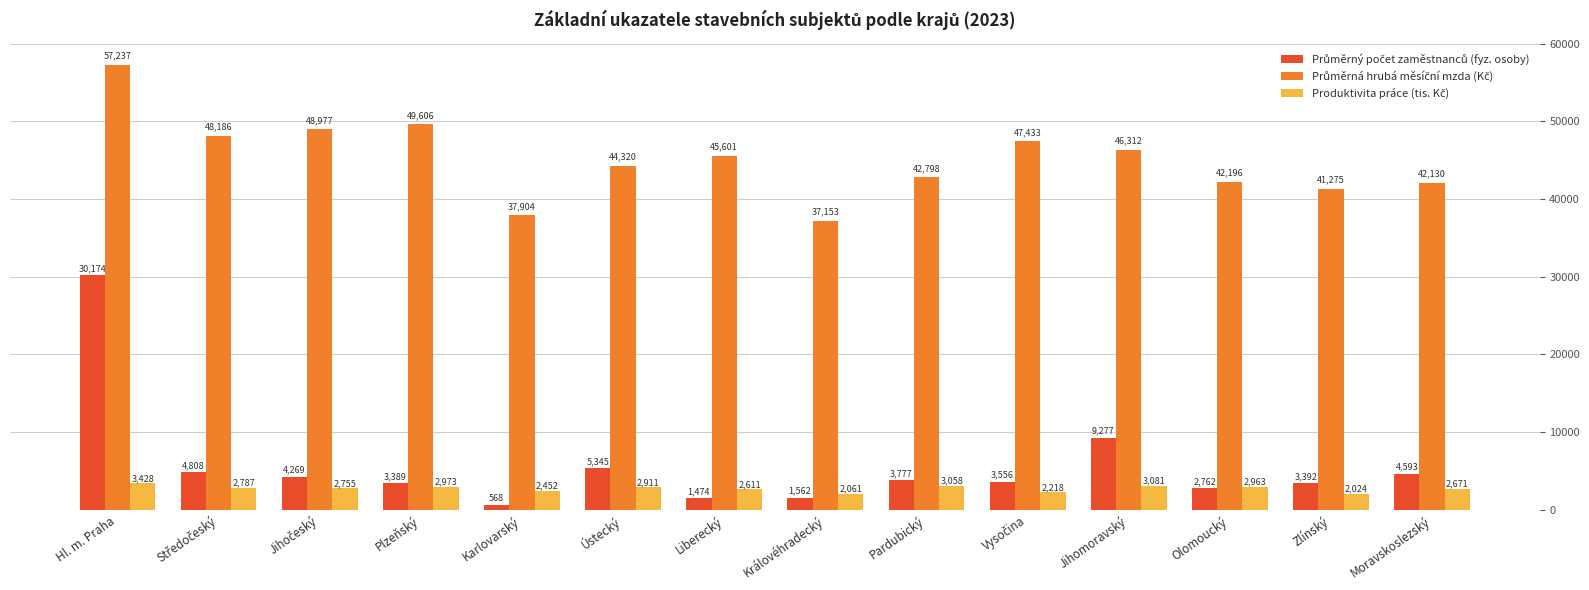

At how many categories does at least one series exceed 30774?

14